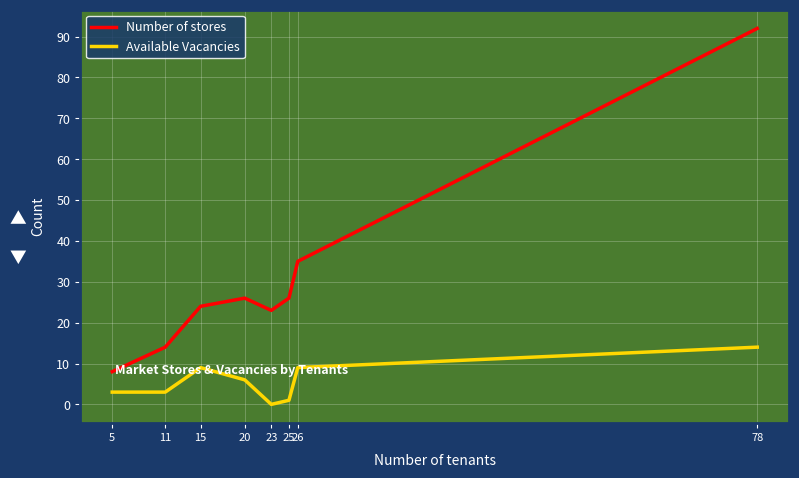

Is the value of Available Vacancies at 25 greater than the value of Number of stores at 25?

No